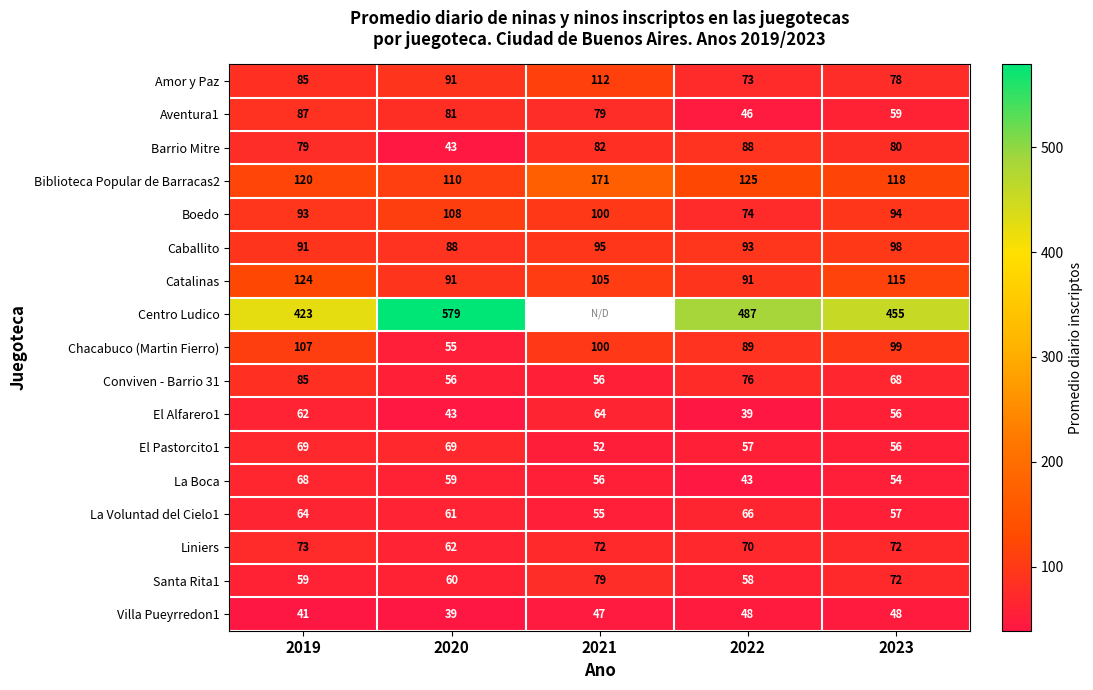

What is the spread (max minus min) of values at 2019?

382